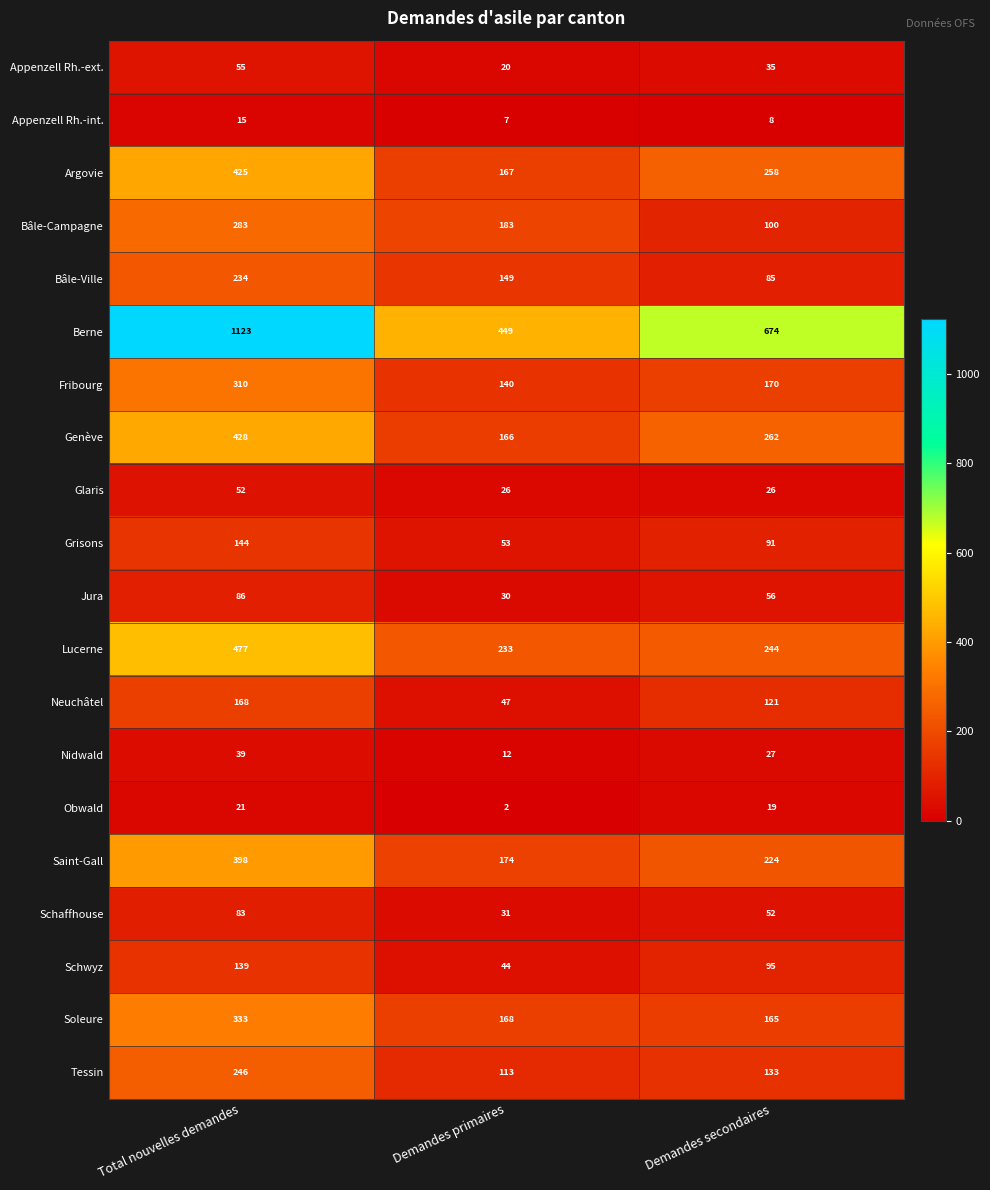

List the series in order of their peak value, highest first.

Berne, Lucerne, Genève, Argovie, Saint-Gall, Soleure, Fribourg, Bâle-Campagne, Tessin, Bâle-Ville, Neuchâtel, Grisons, Schwyz, Jura, Schaffhouse, Appenzell Rh.-ext., Glaris, Nidwald, Obwald, Appenzell Rh.-int.